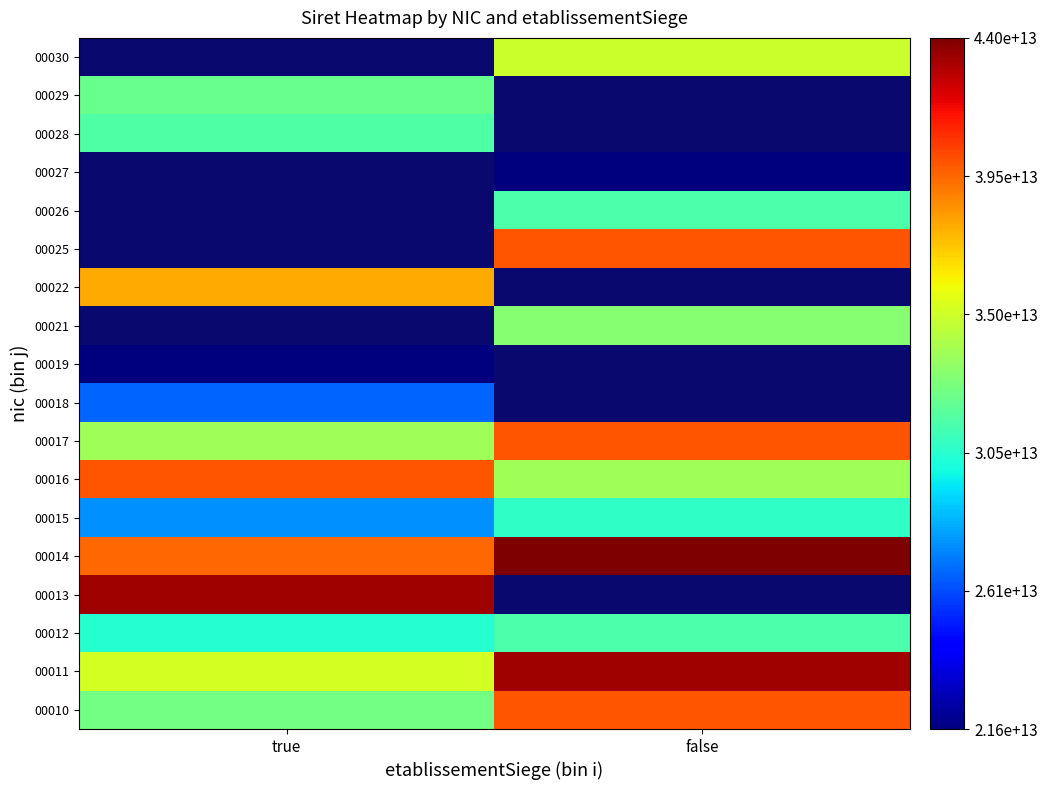

Between false and true, which is larger?

false